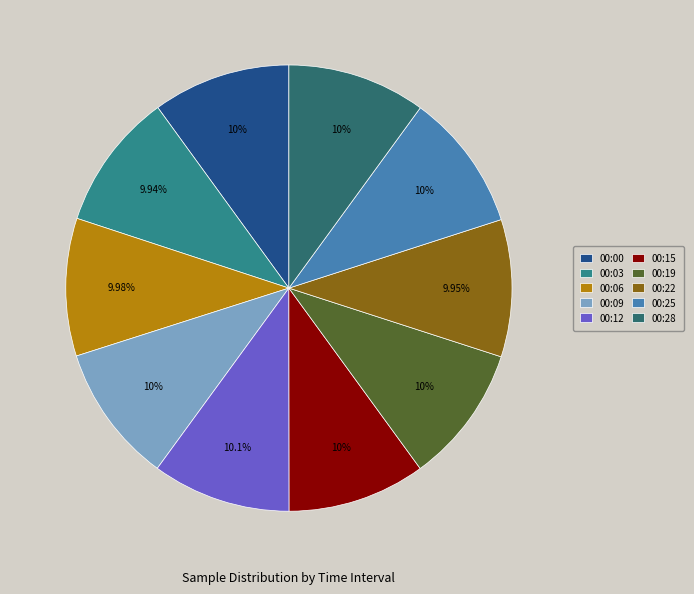

Combined, what portion of the pie is 00:03 and 00:00?

19.9%